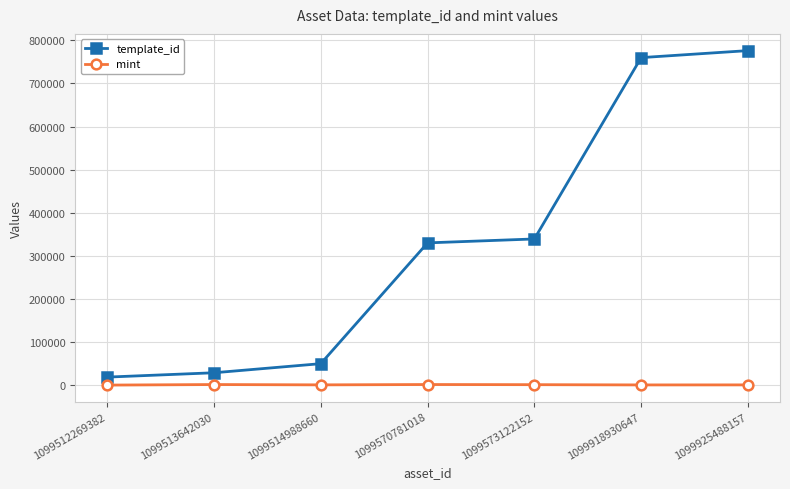

True or false: mint and template_id cross at least once.

False